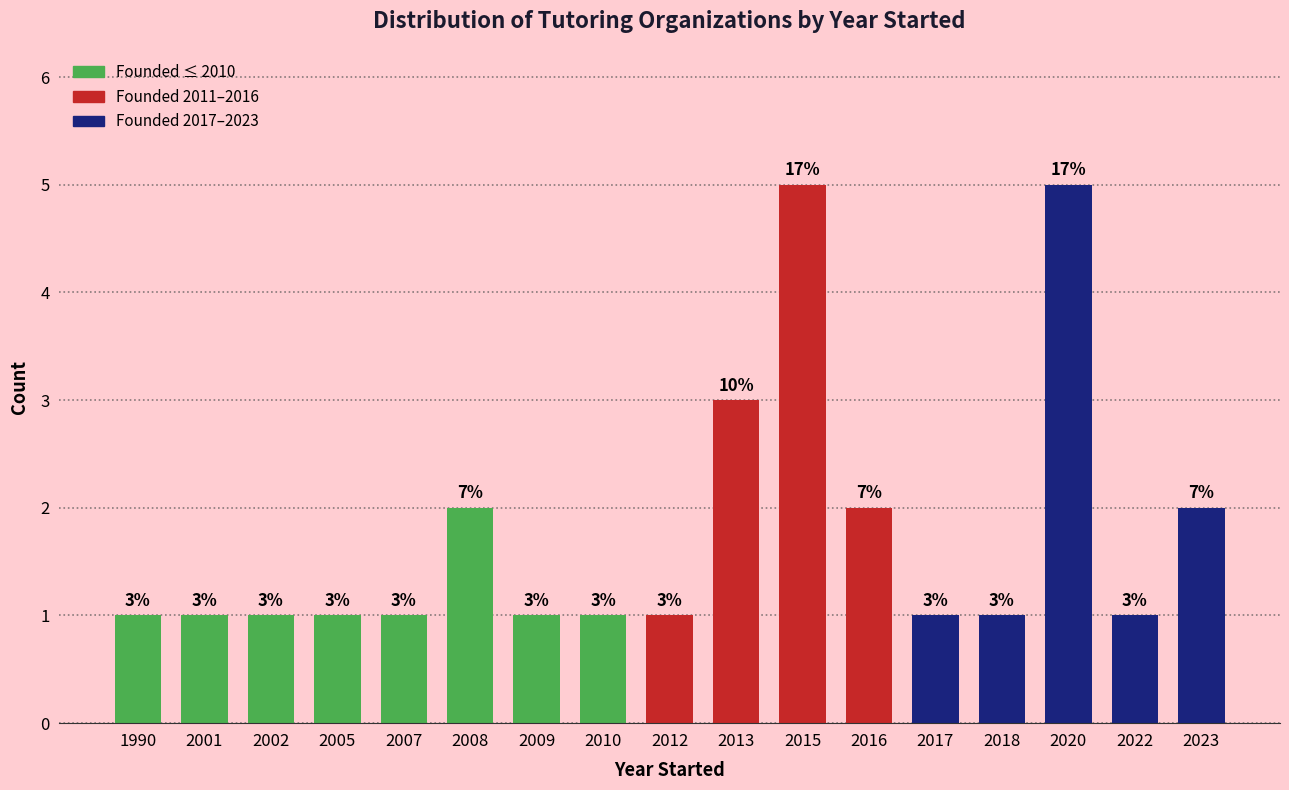

Reading left to right, list all the values displayed in this chart.

1	1	1	1	1	2	1	1	1	3	5	2	1	1	5	1	2